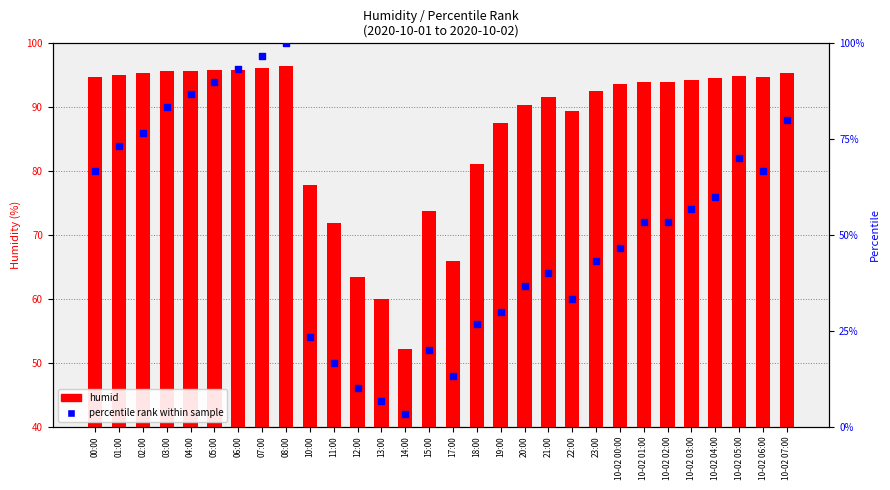

Which series reaches the maximum Y coordinate?

percentile rank within sample